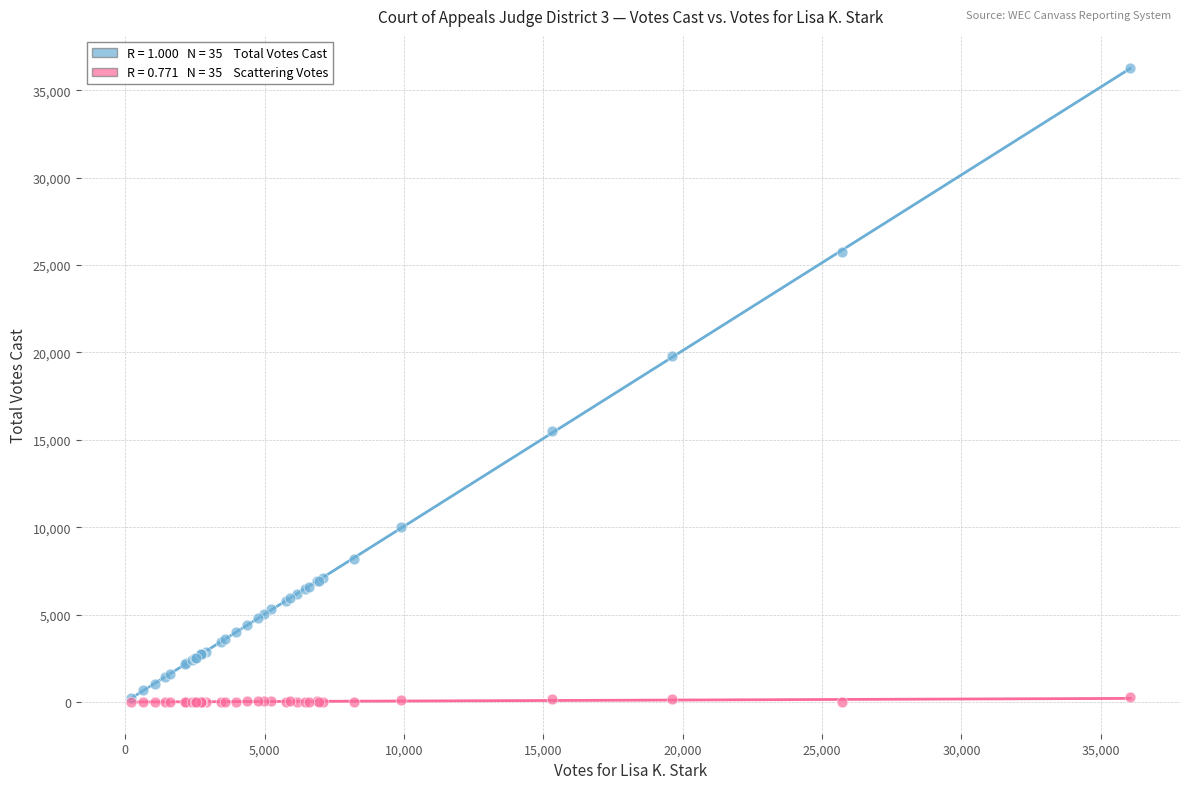

Across all series, what Y value is closest to 18151?

19776